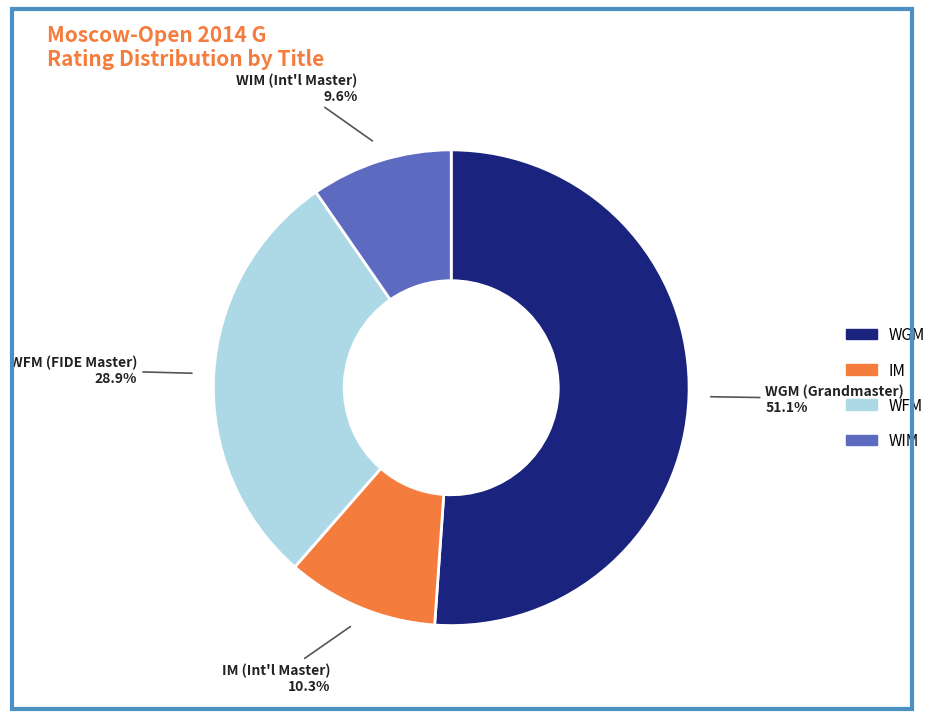

Does any single category account for the majority?

Yes